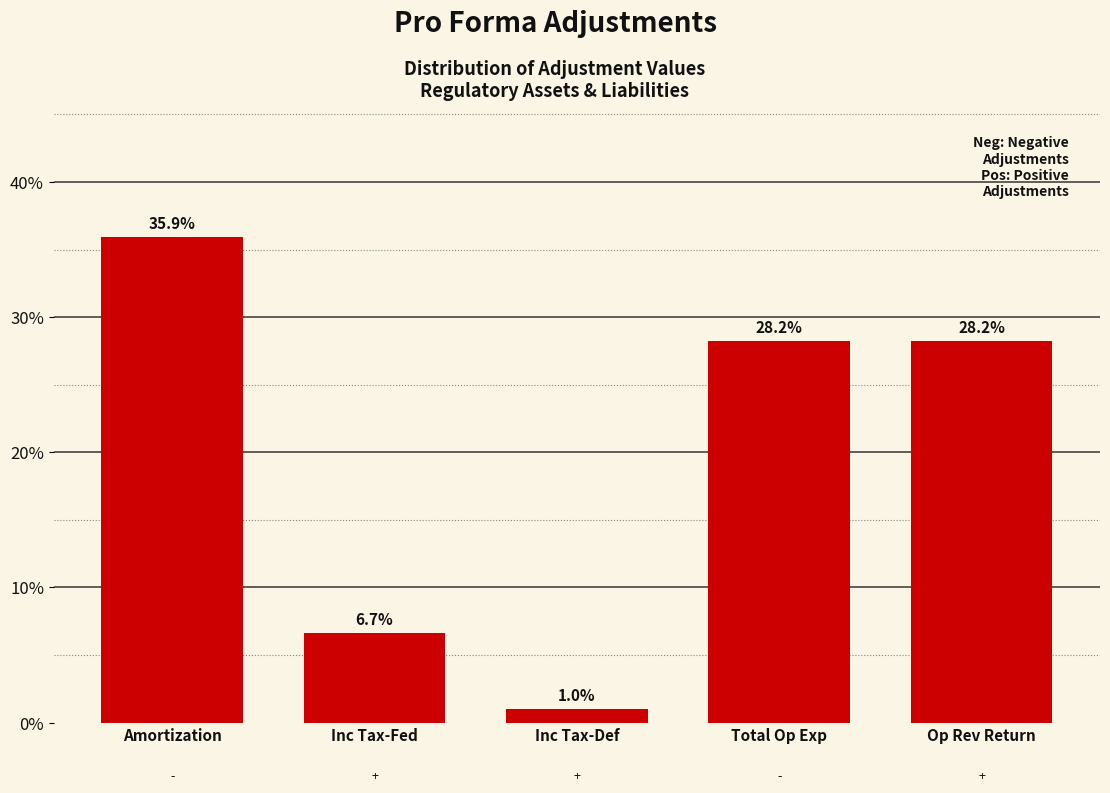

Reading left to right, extract all data points from this chart.

Amortization=35.9	Inc Tax-Fed=6.7	Inc Tax-Def=1.0	Total Op Exp=28.2	Op Rev Return=28.2